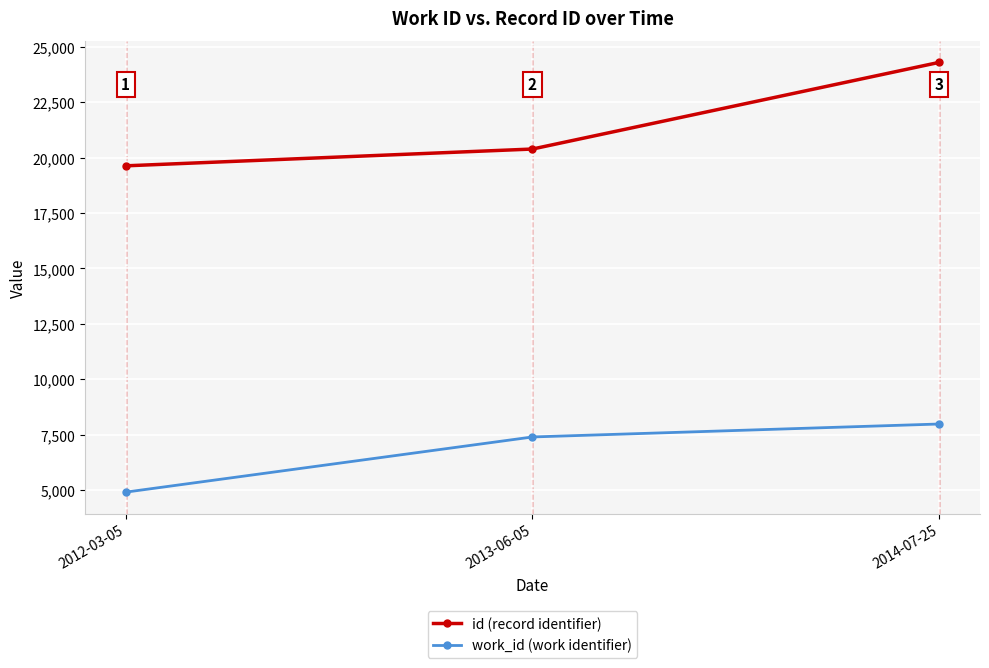

What is the smallest value displayed?

4909